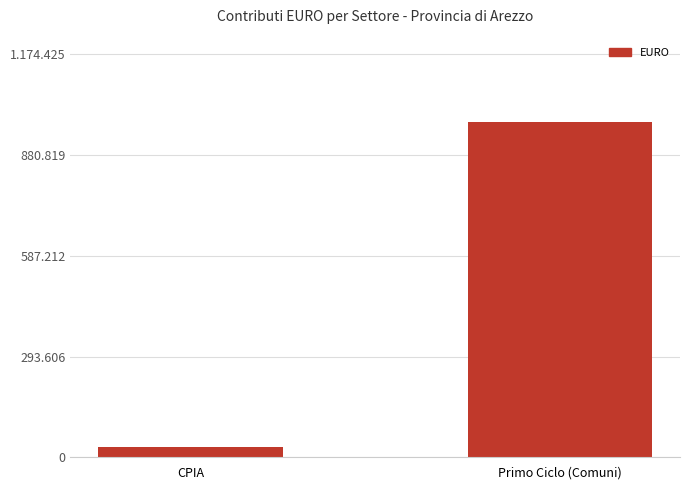

Which category has the highest value across all series?

Primo Ciclo (Comuni)